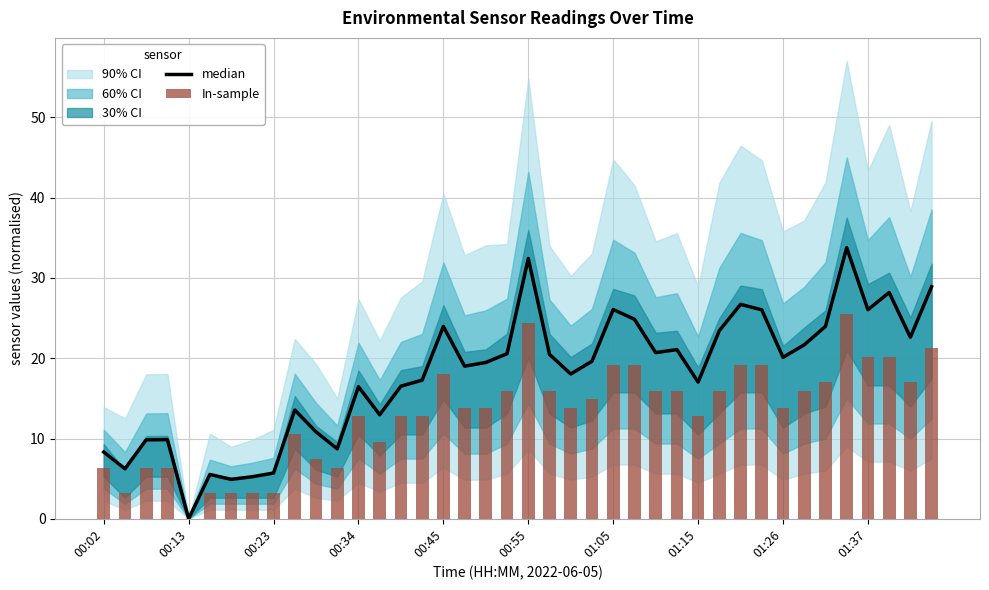

What is the sum of the median values at 38 and 39?

51.5